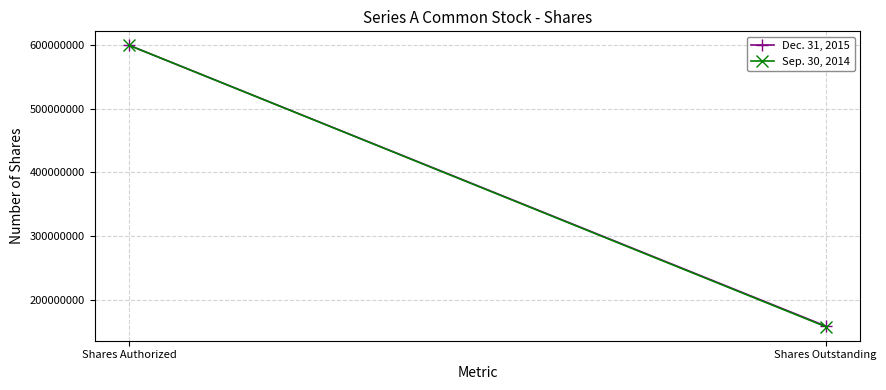

The Sep. 30, 2014 series shows 157332121 at Shares Outstanding. True or false?

True